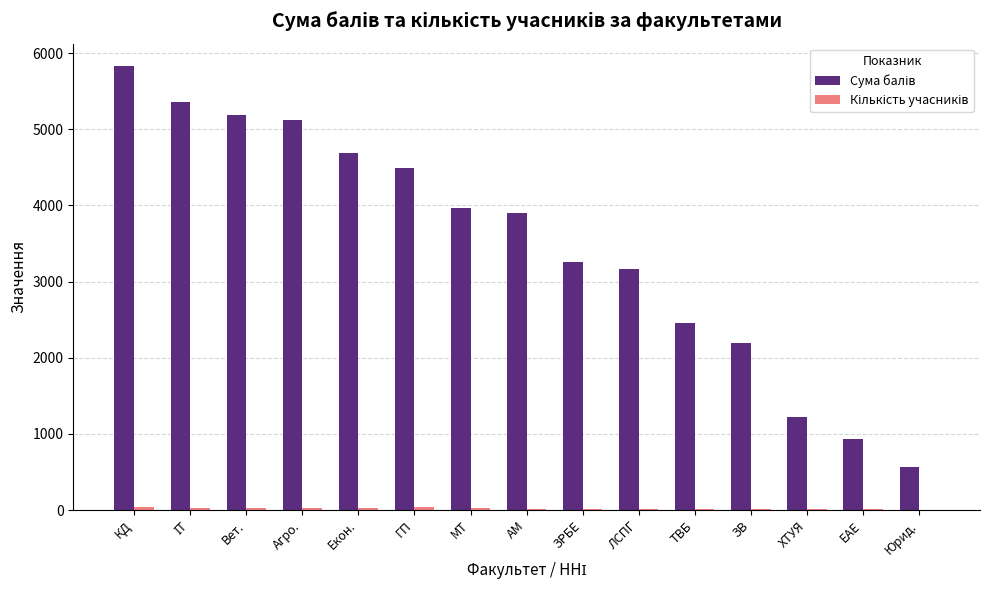

At which category is the sum across all series the highest?

КД